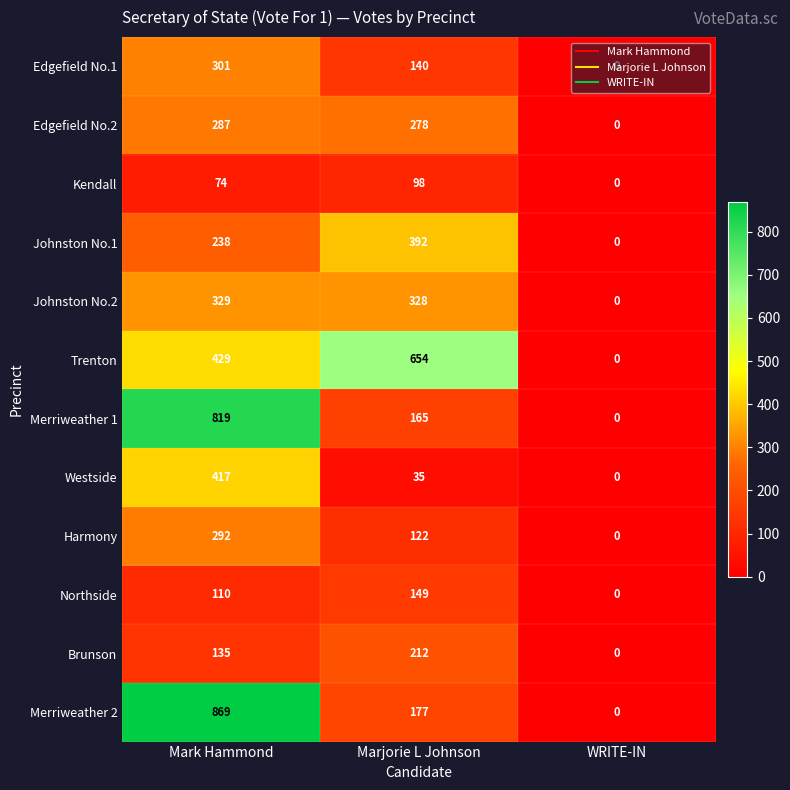

Which label corresponds to the largest value in the chart?

Mark Hammond